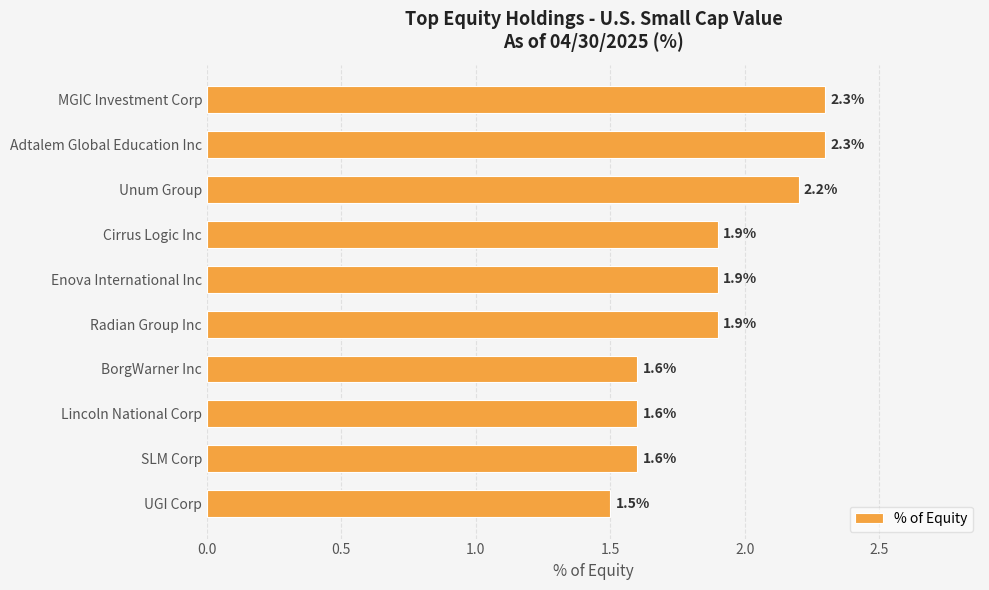

What is the label of the 8th bar from the top?

Lincoln National Corp